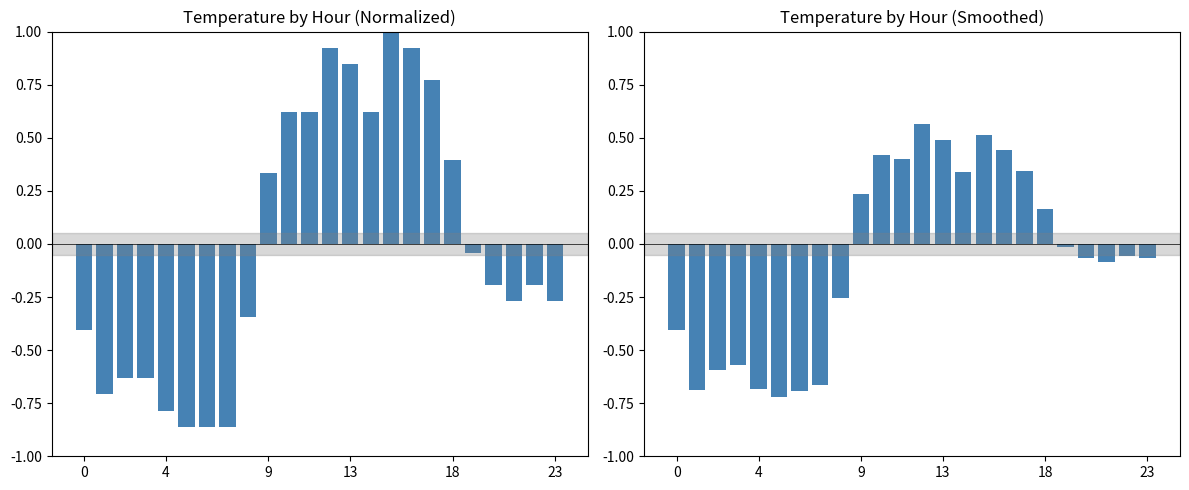

What is the value of the avg_temp bar at the 7th from the left?

-0.9